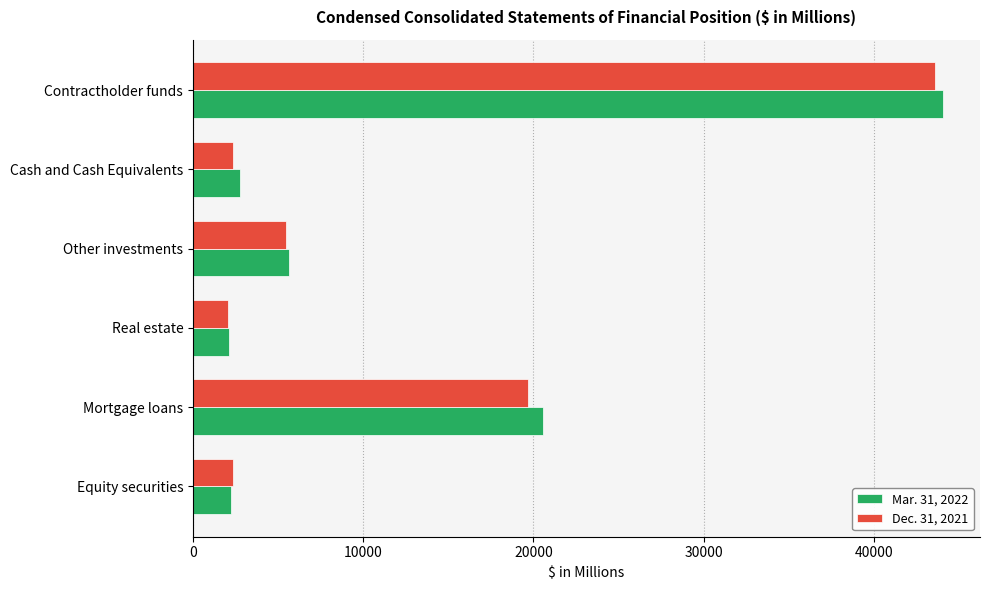

At Contractholder funds, list the series in order from largest to smallest.

Mar. 31, 2022, Dec. 31, 2021